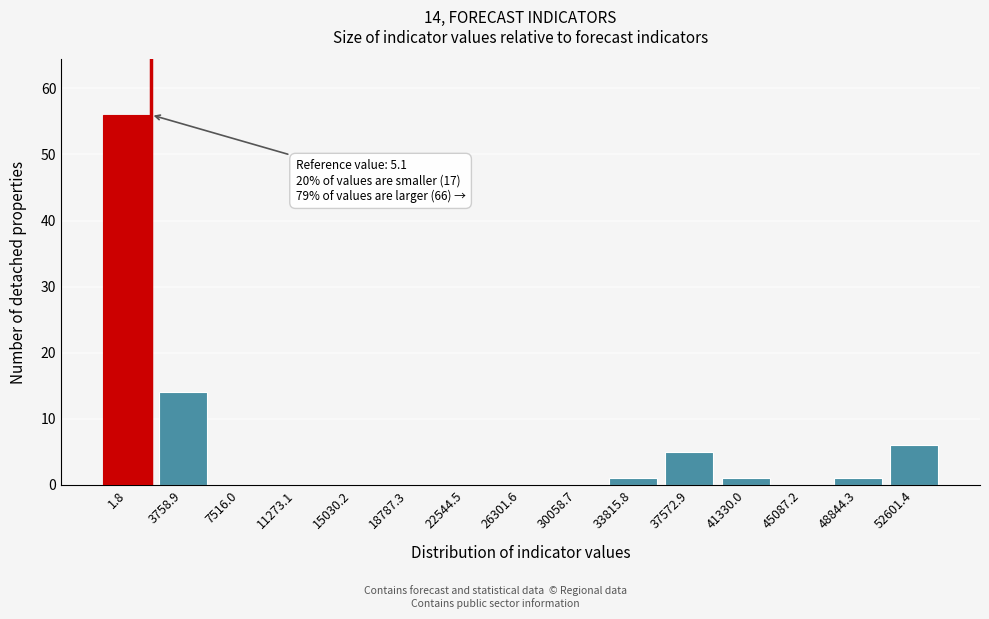

Reading left to right, transcribe all the data shown in this chart.

1.8=56	3758.9=14	7516.0=0	11273.1=0	15030.2=0	18787.3=0	22544.5=0	26301.6=0	30058.7=0	33815.8=1	37572.9=5	41330.0=1	45087.2=0	48844.3=1	52601.4=6